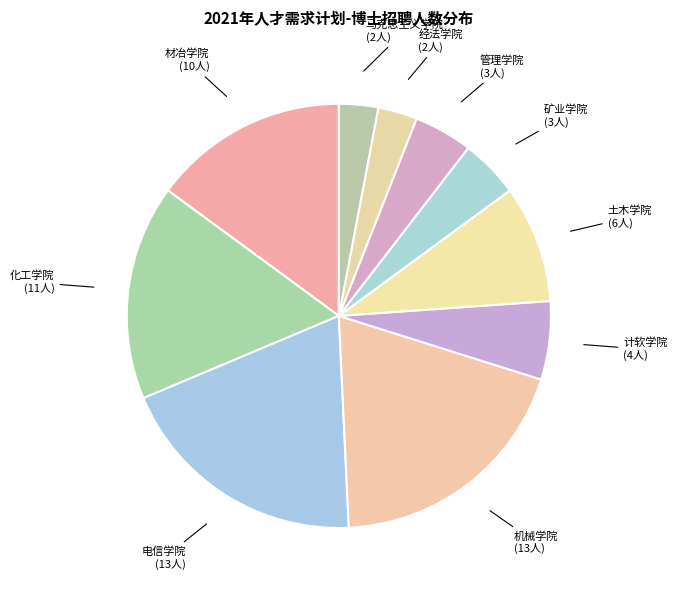

Is there a majority slice in this chart?

No